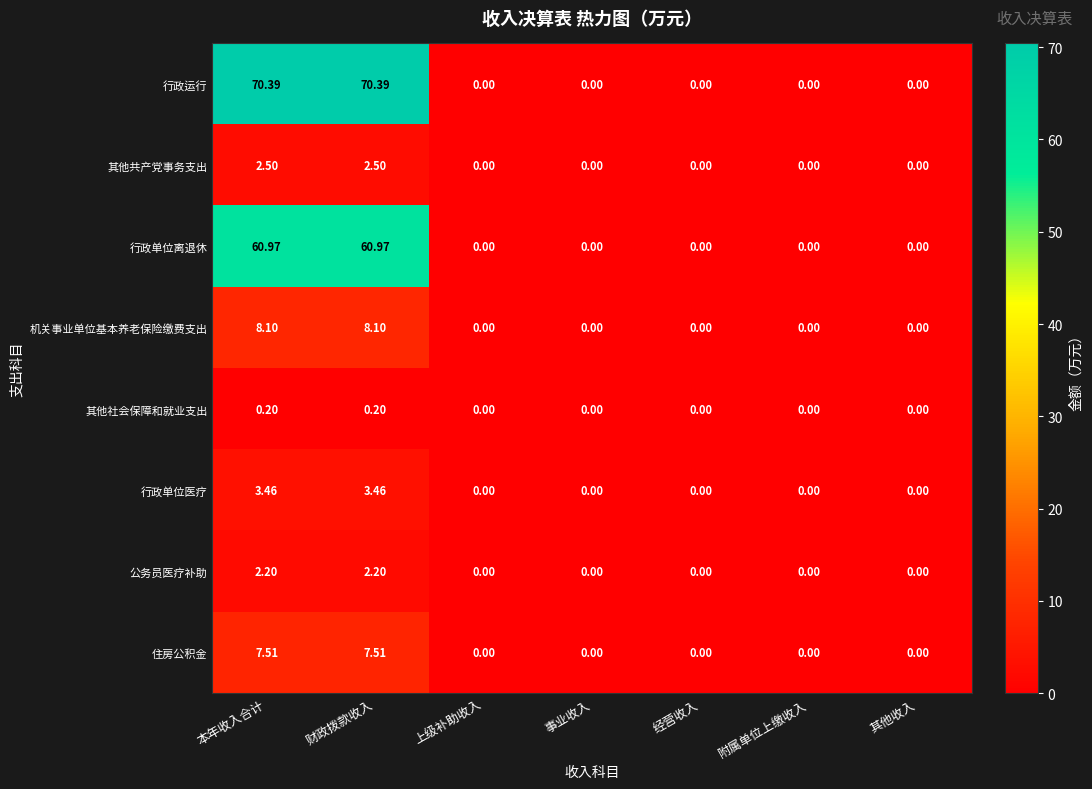

Which series has the largest range (max minus min)?

行政运行